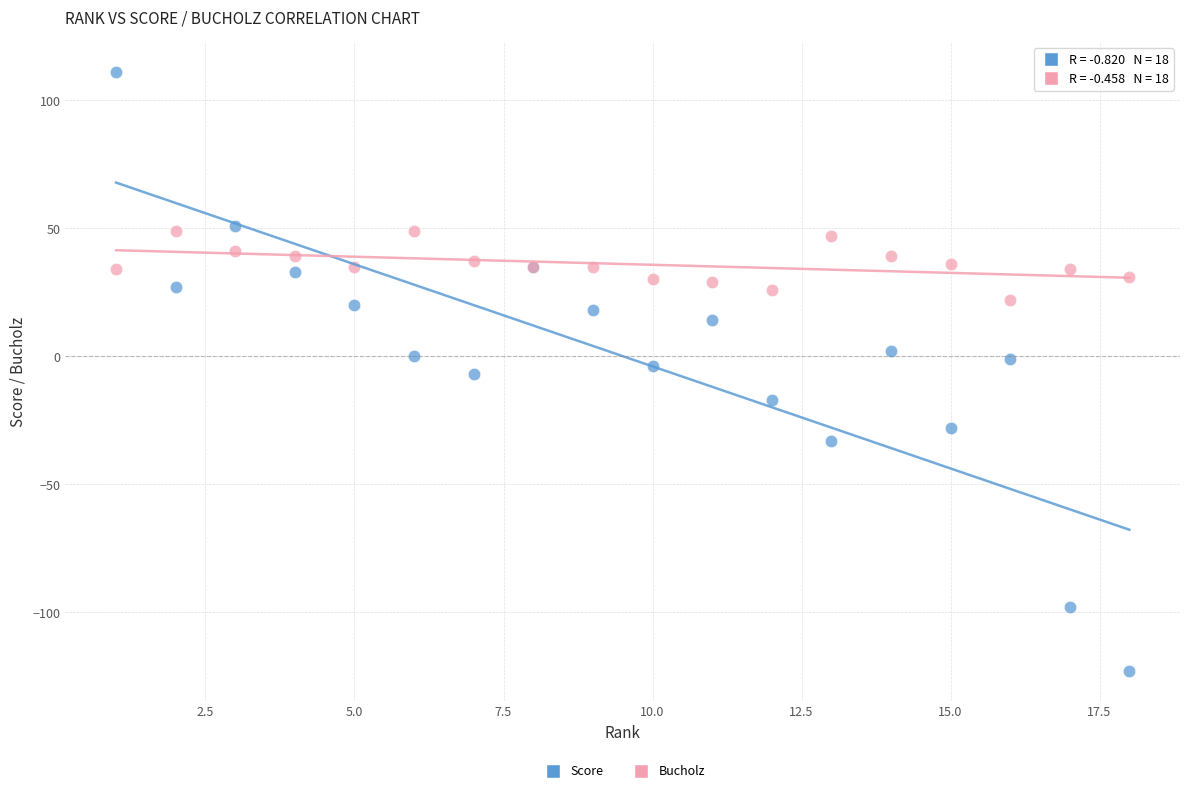

Which series contains the lowest Y value?

Score